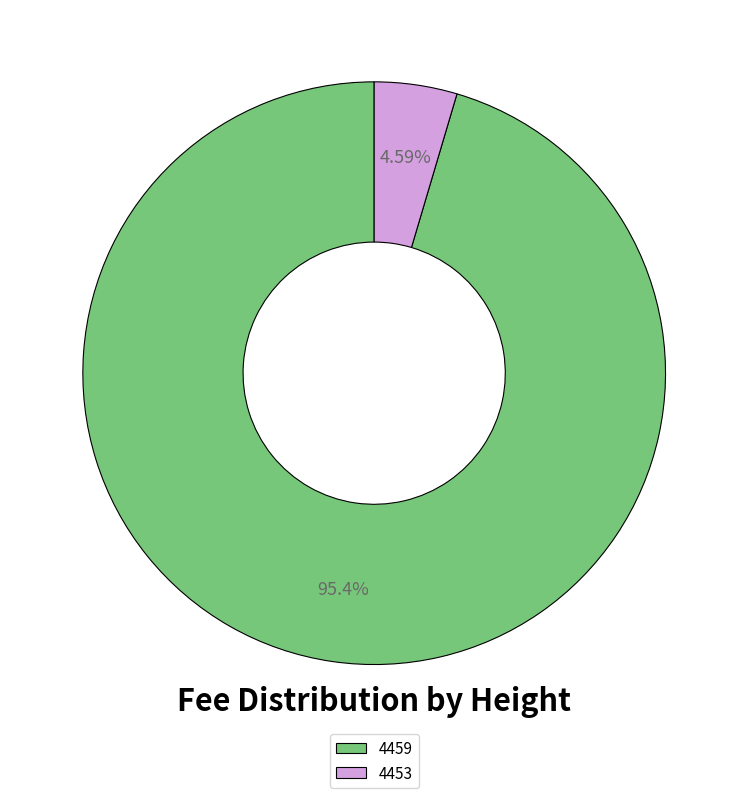

Does any single category account for the majority?

Yes